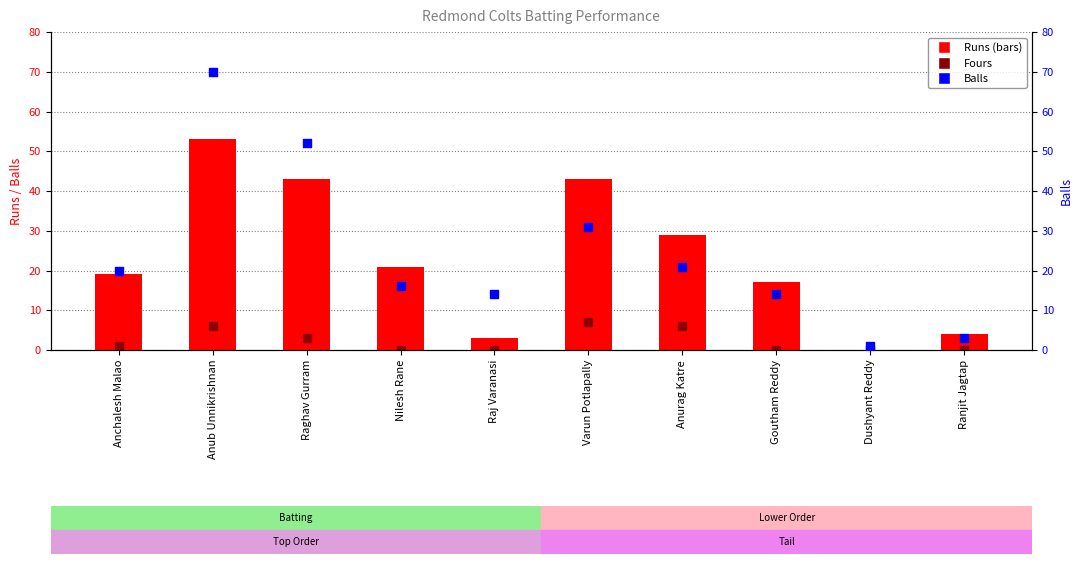

At how many categories does at least one series exceed 27?

4